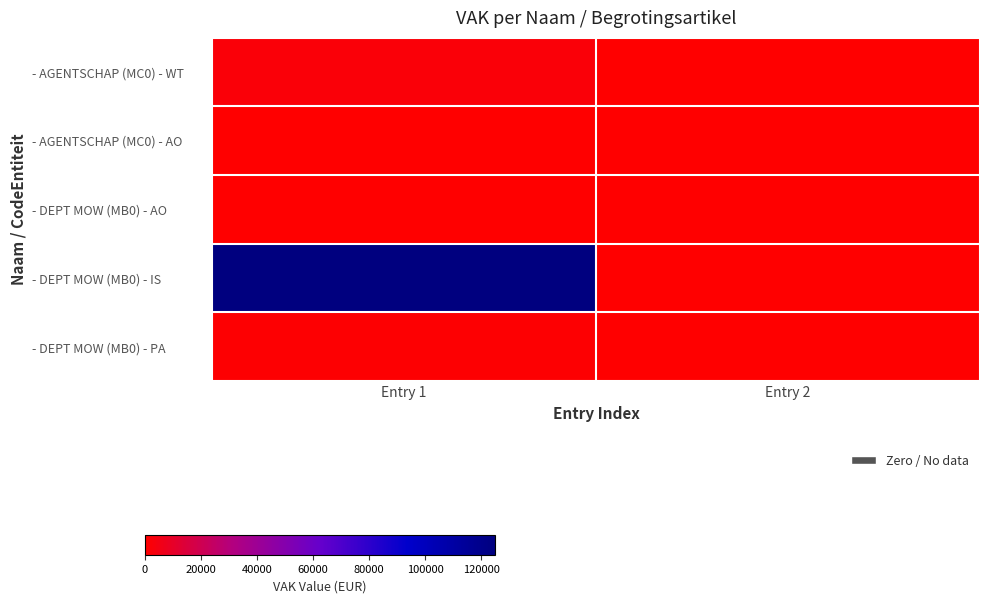

At which category does the chart reach its peak across all series?

Entry 1